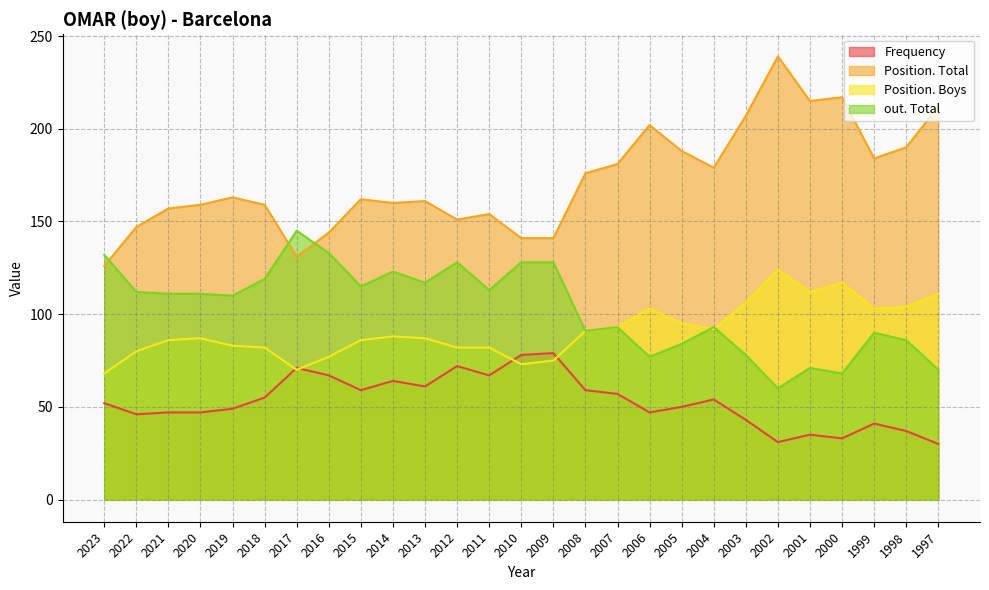

The Frequency series shows 55 at 1998. True or false?

False